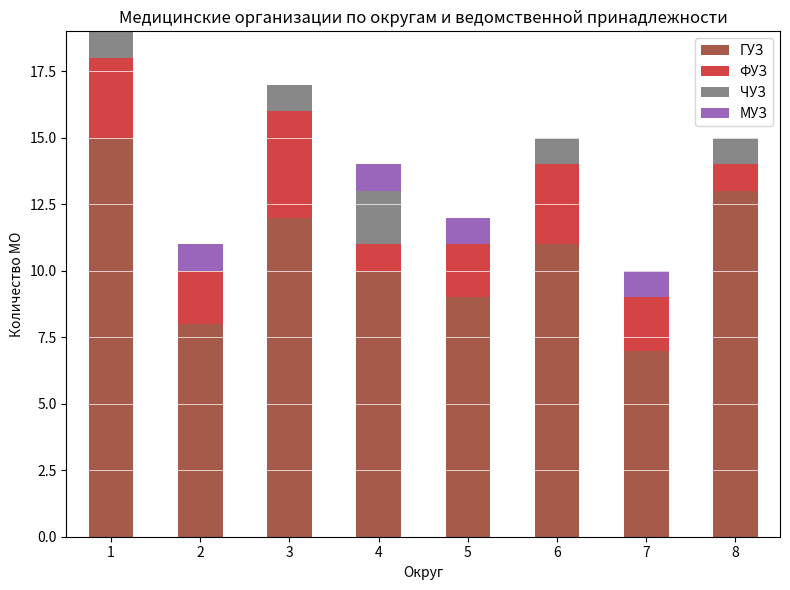

Are the bars horizontal?

No